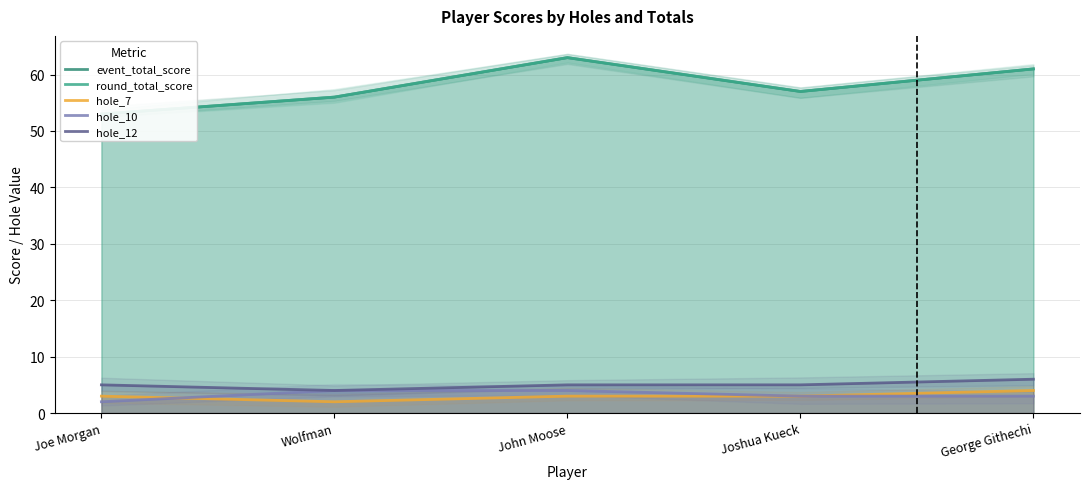

Which series changed the most between Joe Morgan and George Githechi?

event_total_score